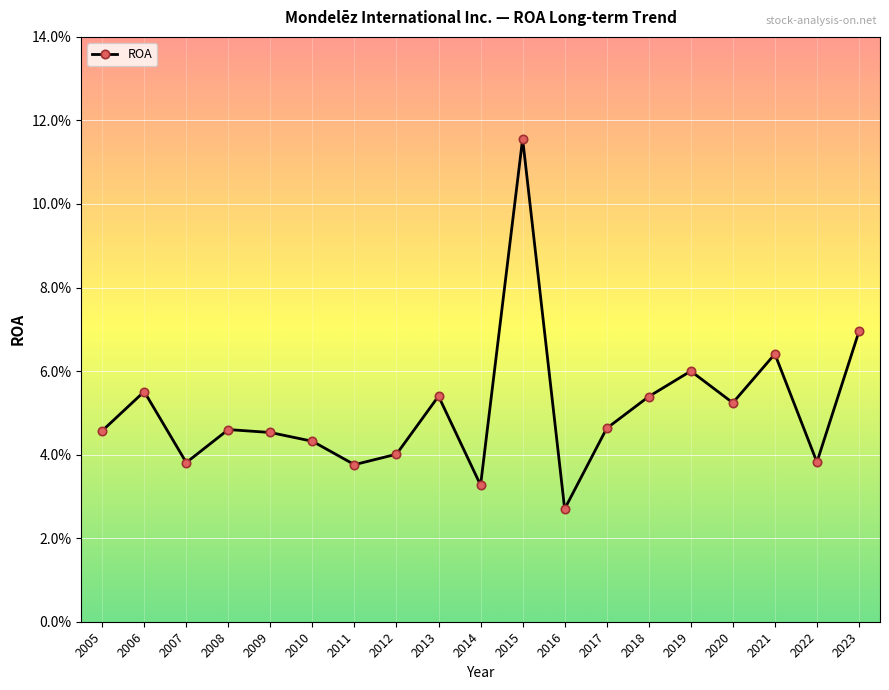

Count the values in the range 0 to 1.

19